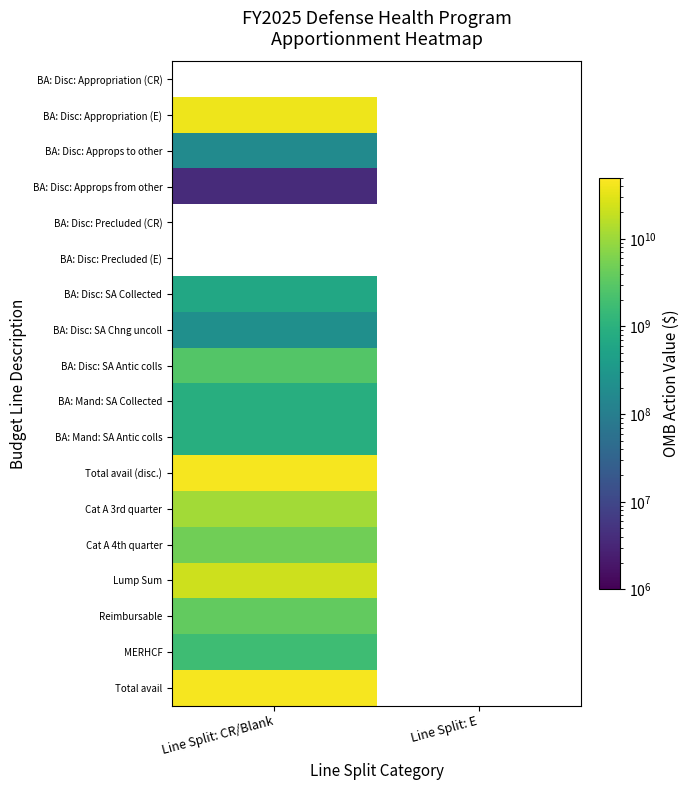

What is the minimum value shown in the chart?

3837000.0